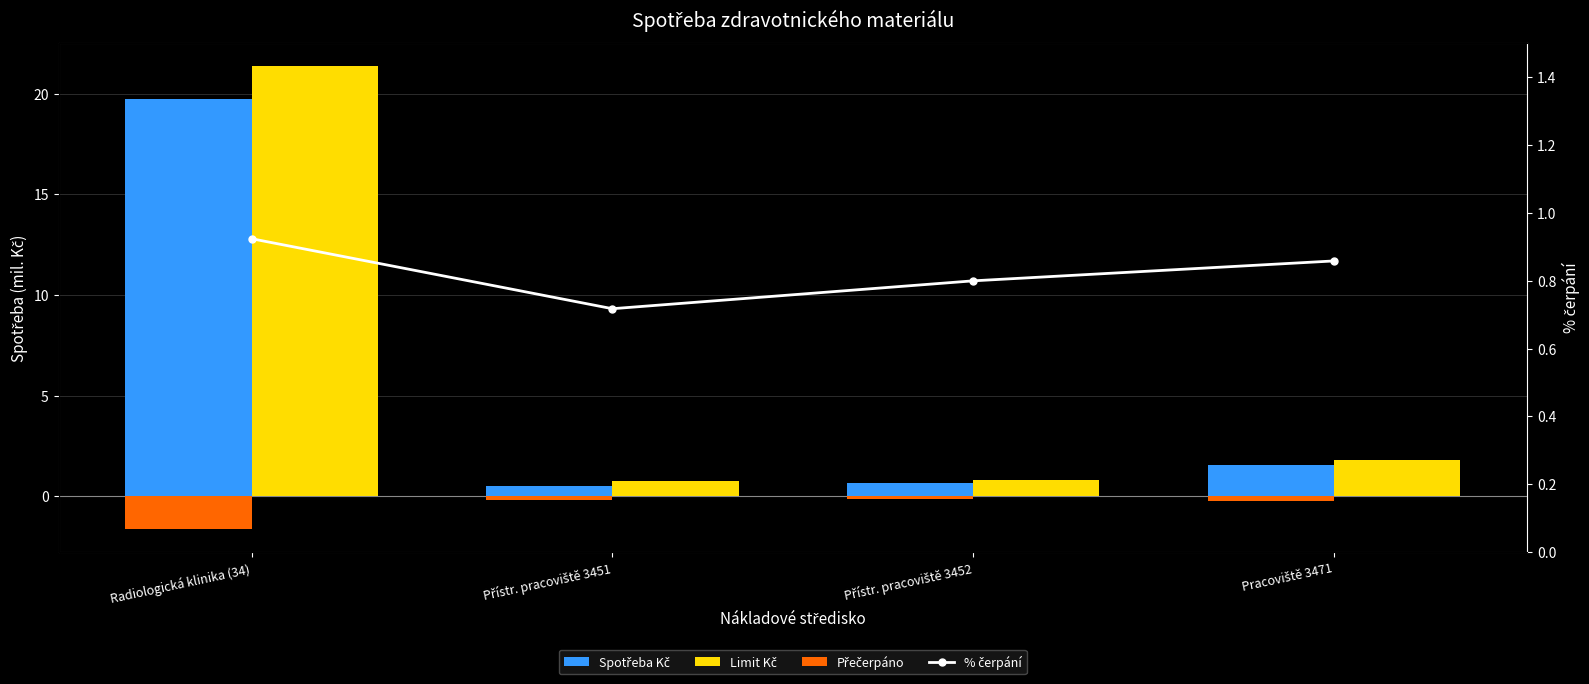

What is the maximum value shown in the chart?

21.3